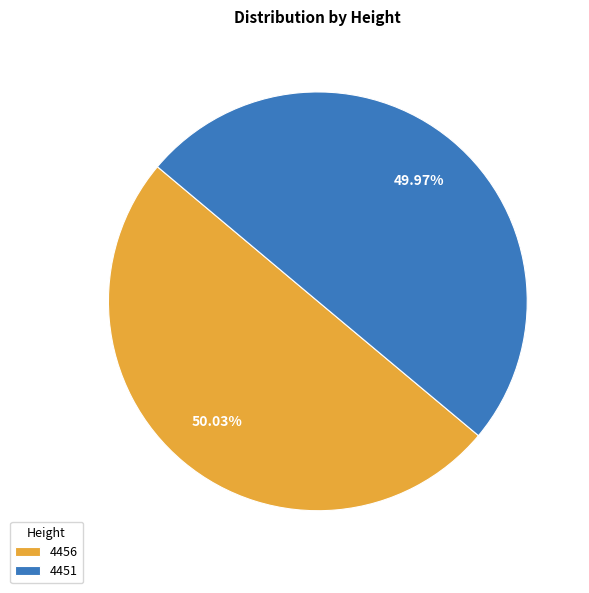

Is it true that 4451 is 61% of the pie?

False